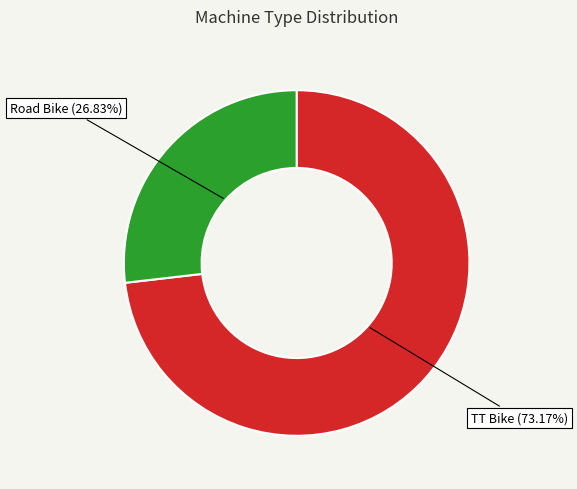

Which has a higher value, TT Bike or Road Bike?

TT Bike